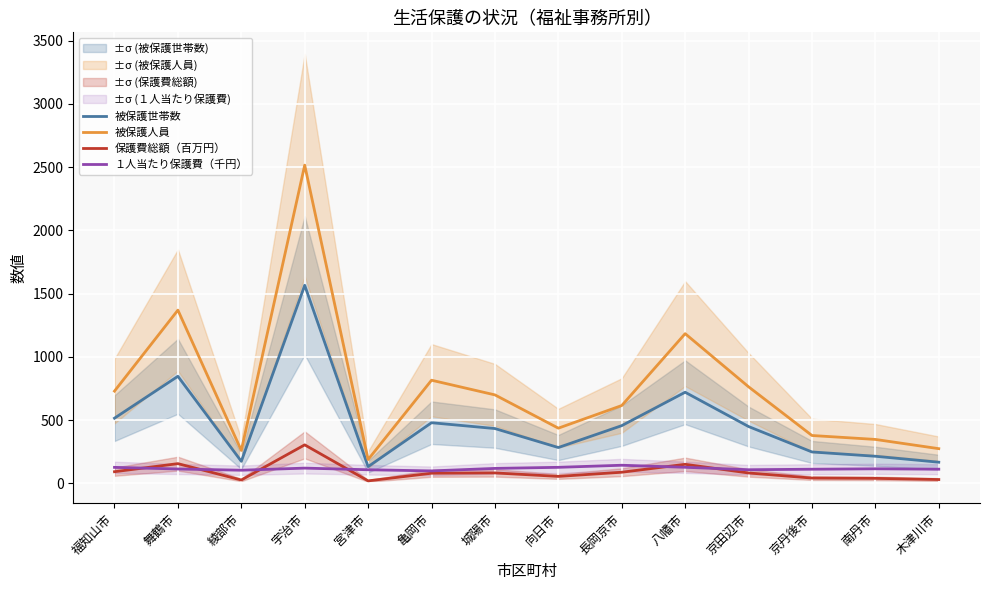

What is the maximum value shown in the chart?

2516.0